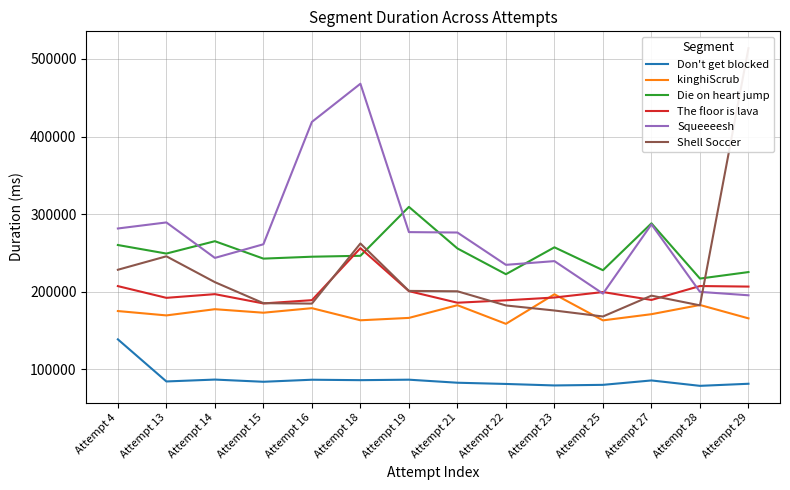

Where is the first local minimum for Shell Soccer?

Attempt 16